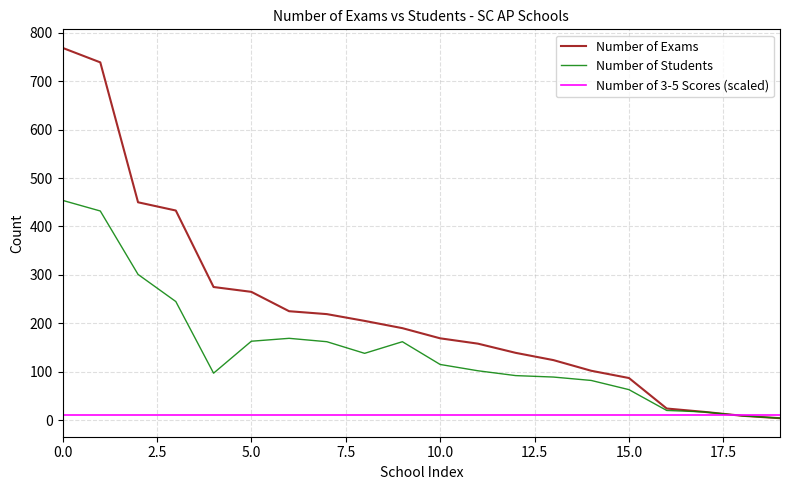

What is the difference between the maximum and minimum values in the Number of Students series?

450